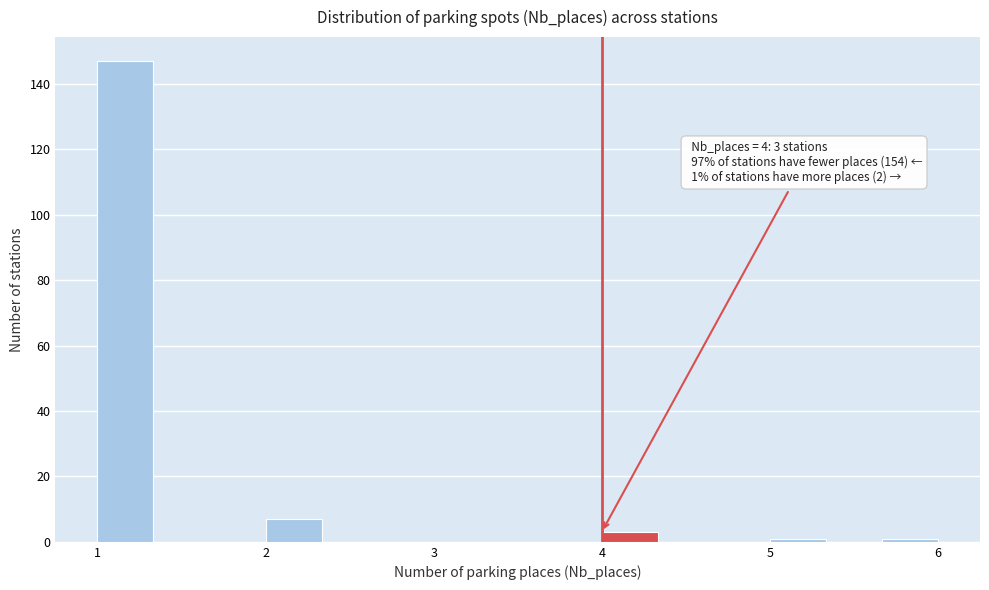

Around what value on the x-axis is the tallest bar? Give the approximate position of its centre, as read against the axis.

1.2